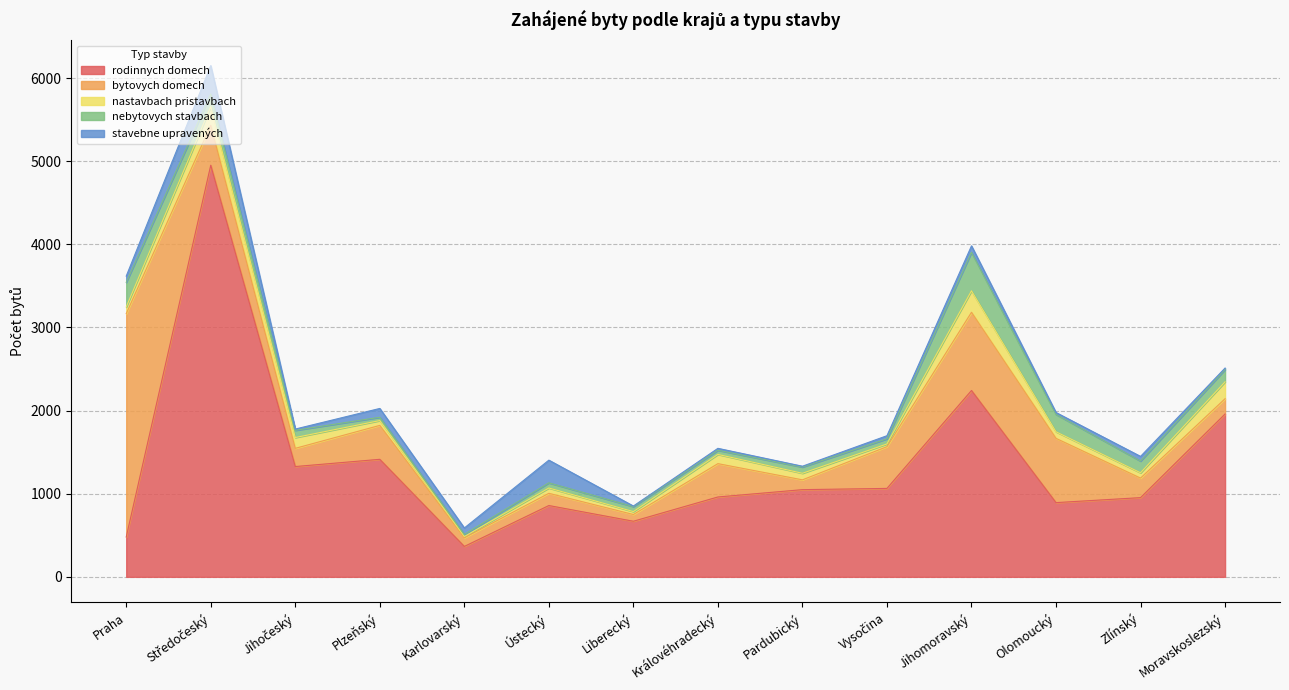

How many data points does each series have?

14